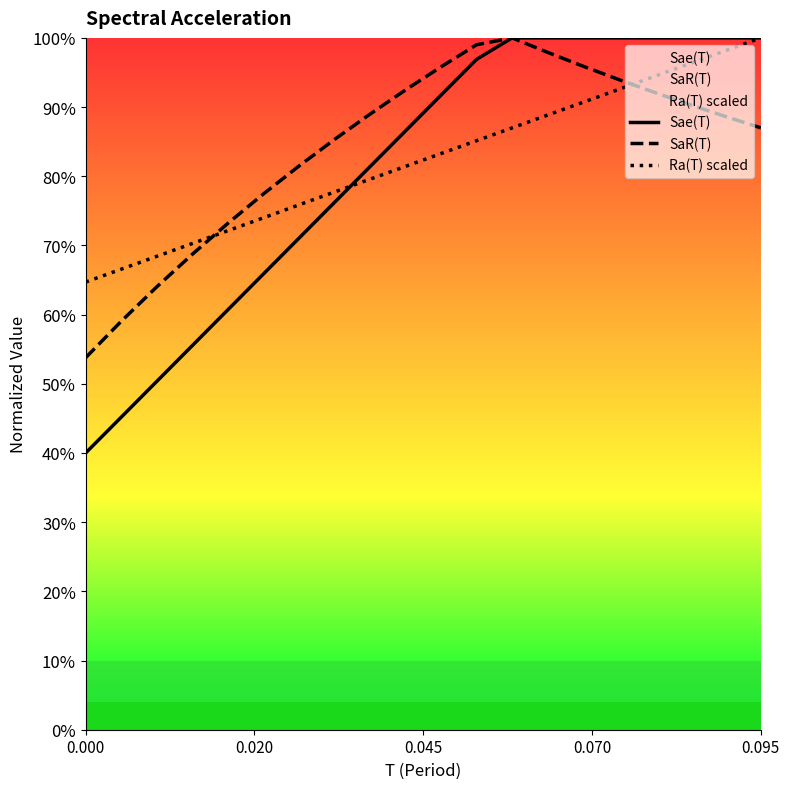

How many times do SaR(T) and Ra(T) scaled cross each other?

2